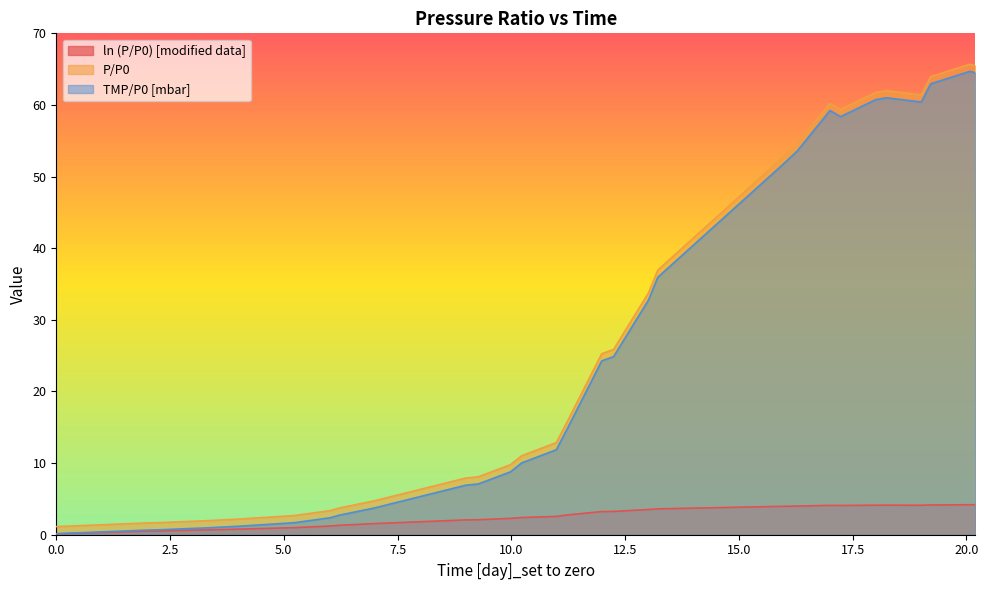

What is the difference between the second highest and second lowest values in the ln (P/P0) [modified data] series?

3.7